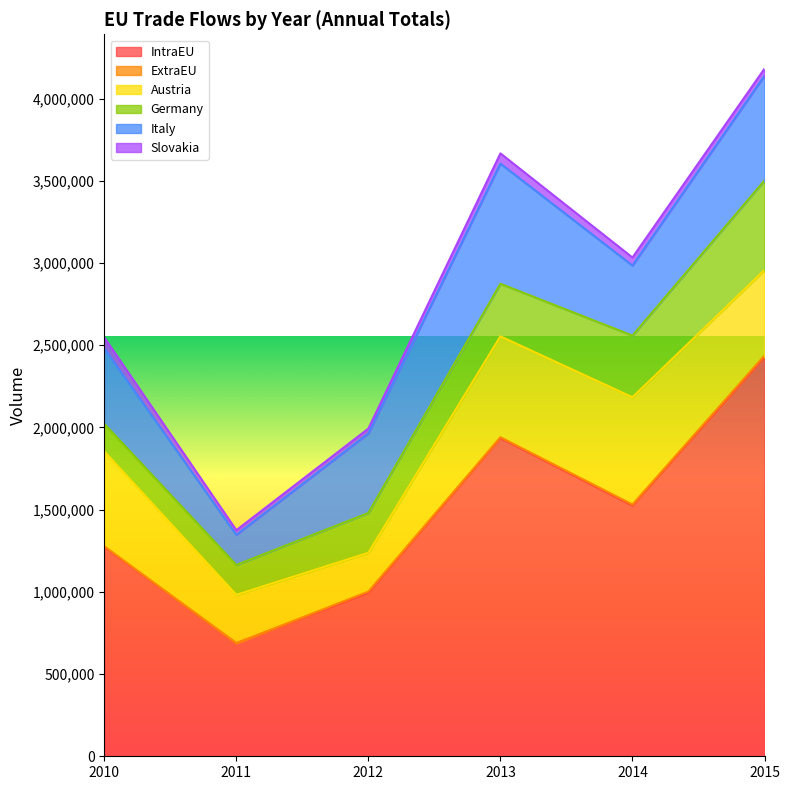

How many values in the Italy series are below 483722?

3